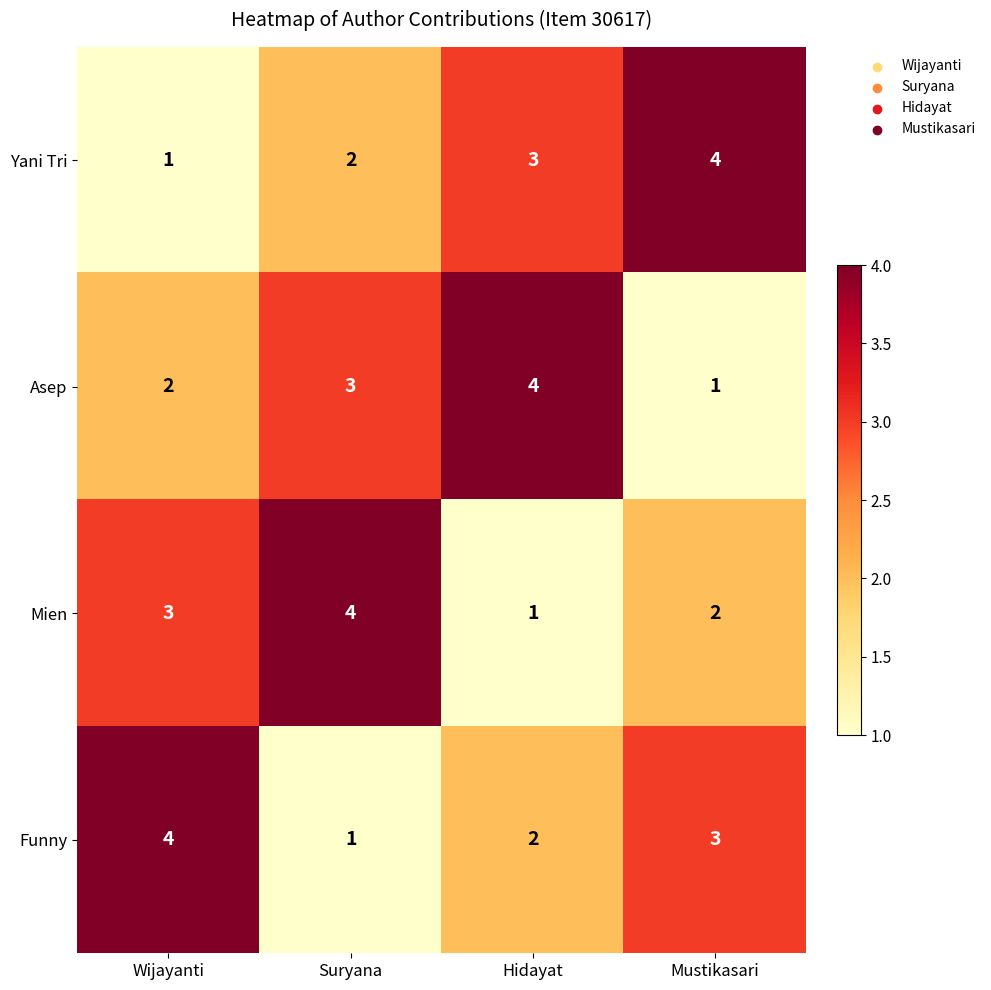

Count the Funny values in the range 2 to 4.

3